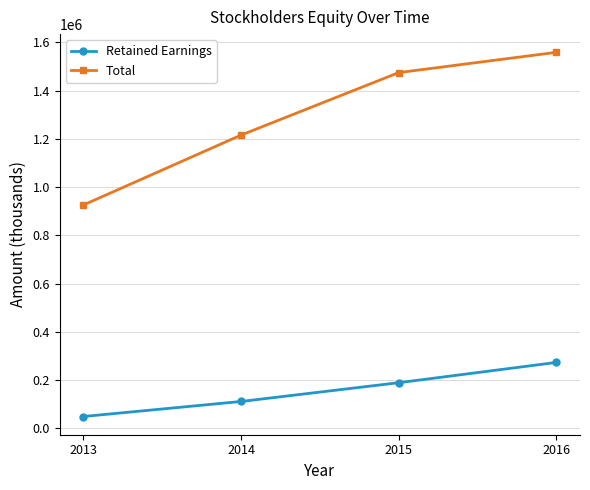

What is the average value of the Total series?

1293918